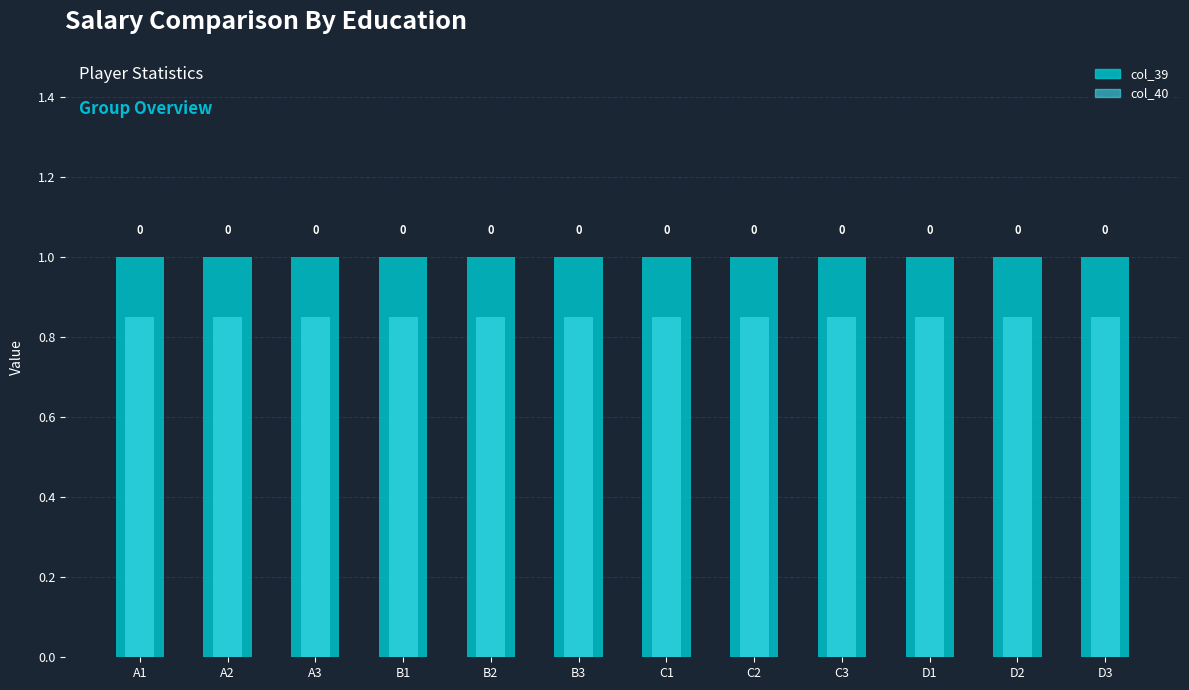

What is the average value of the col_39 series?

1.0